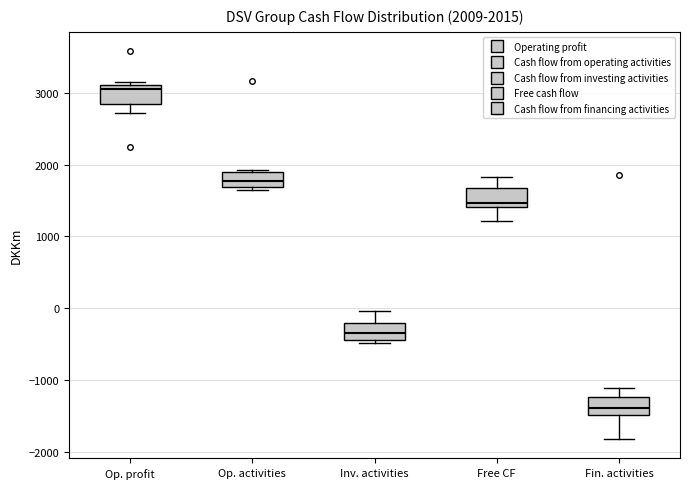

Which box has the lowest median line?

Fin. activities